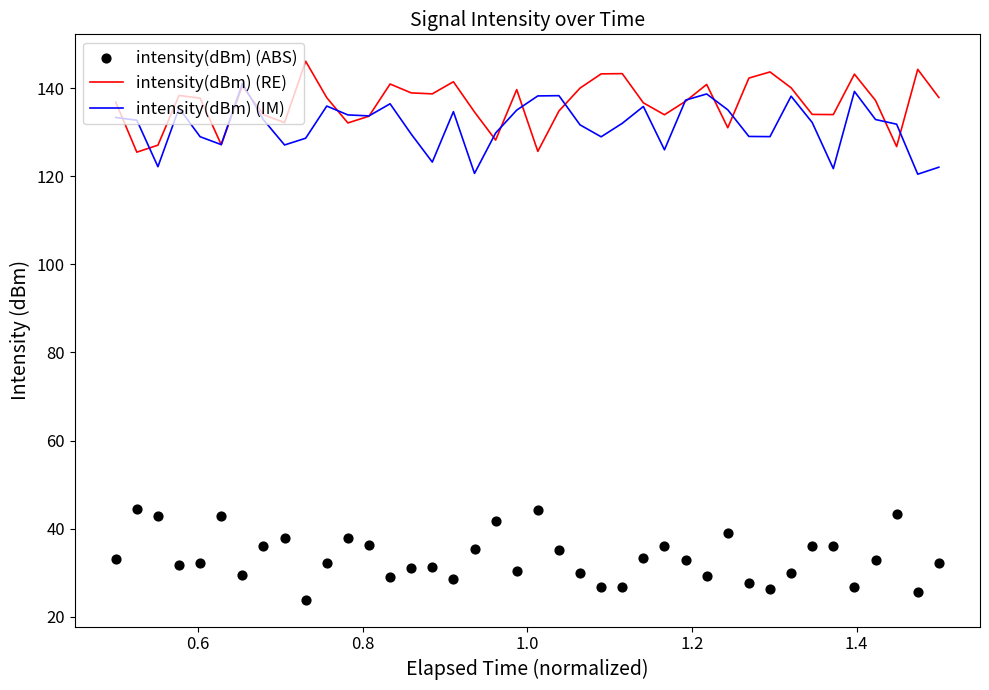

Which series contains the highest Y value?

intensity(dBm) (RE)